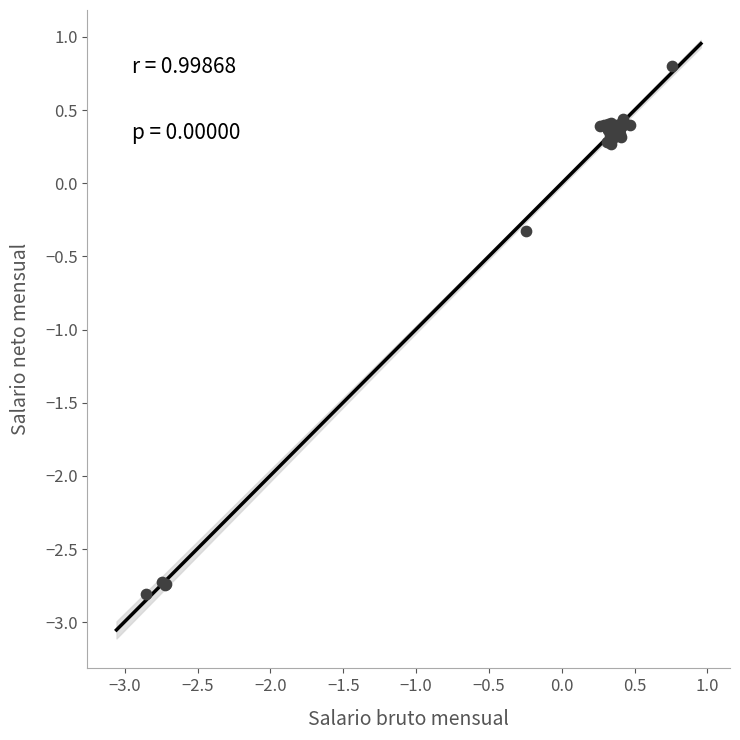

What Y value in the scatter plot is closest to -1?

-0.3